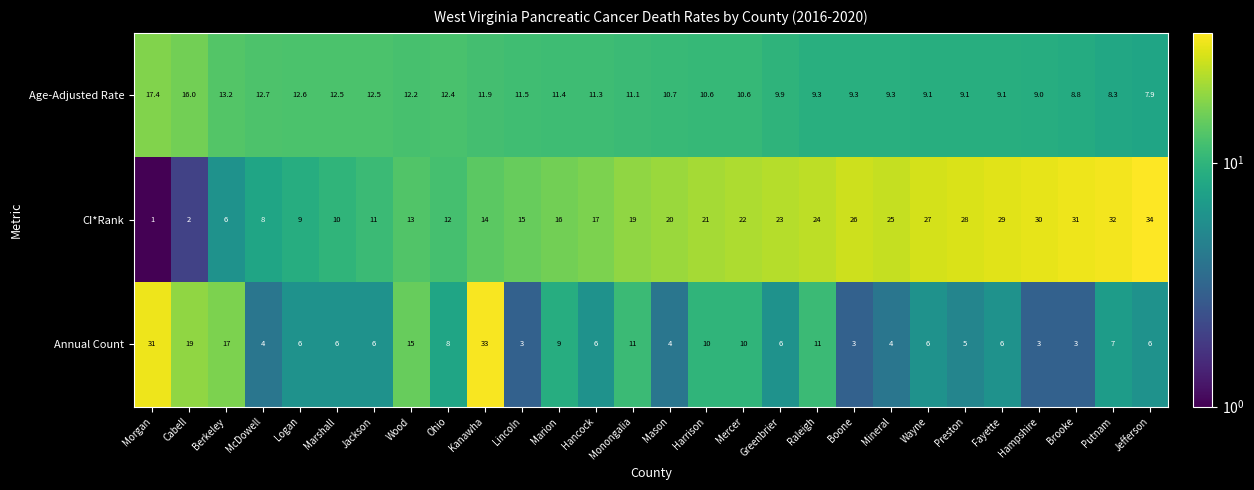

What is the sum of the Annual Count values at Raleigh and Berkeley?

28.0